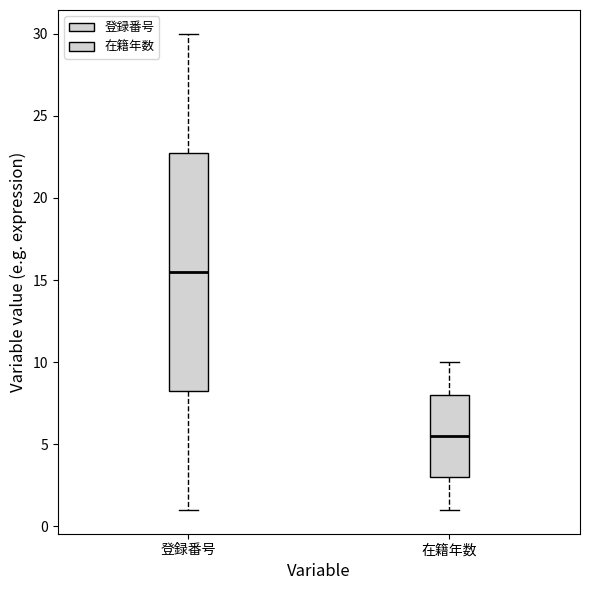

Reading left to right, read every box against the y-axis: the position of its median line, the range the box covers, and the ends of its whiskers. The values are not printed on the chart, so give them approximately, as read against the axis.

登録番号: median 15.5, box 8.5 to 23.0, whiskers 1.0 to 30.0
在籍年数: median 5.5, box 3.0 to 8.0, whiskers 1.0 to 10.0